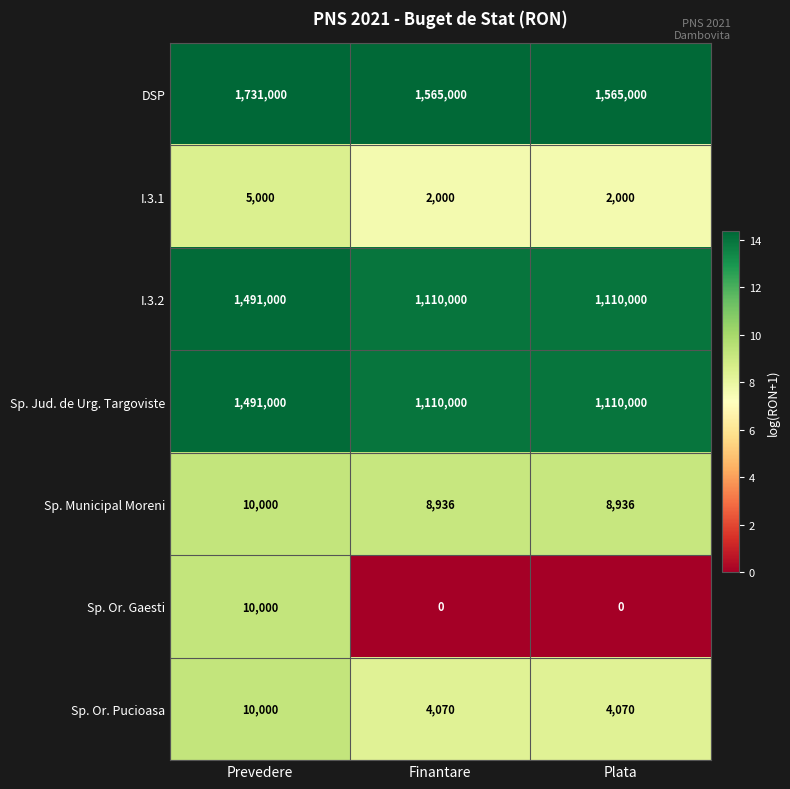

Reading left to right, transcribe all the data shown in this chart.

DSP: Prevedere=1731000	Finantare=1565000	Plata=1565000
I.3.1: Prevedere=5000	Finantare=2000	Plata=2000
I.3.2: Prevedere=1491000	Finantare=1110000	Plata=1110000
Sp. Jud. de Urg. Targoviste: Prevedere=1491000	Finantare=1110000	Plata=1110000
Sp. Municipal Moreni: Prevedere=10000	Finantare=8936	Plata=8936
Sp. Or. Gaesti: Prevedere=10000	Finantare=0	Plata=0
Sp. Or. Pucioasa: Prevedere=10000	Finantare=4070	Plata=4070